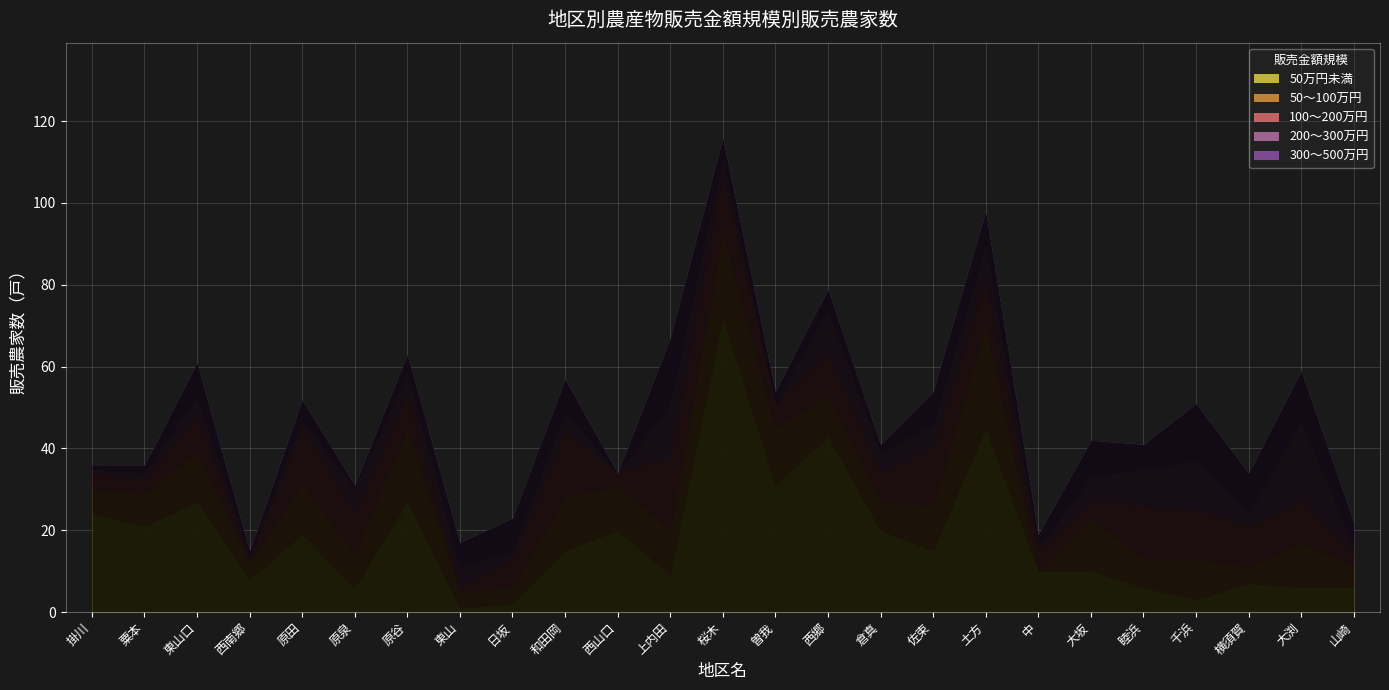

What is the average value of the 300～500万円 series?

6